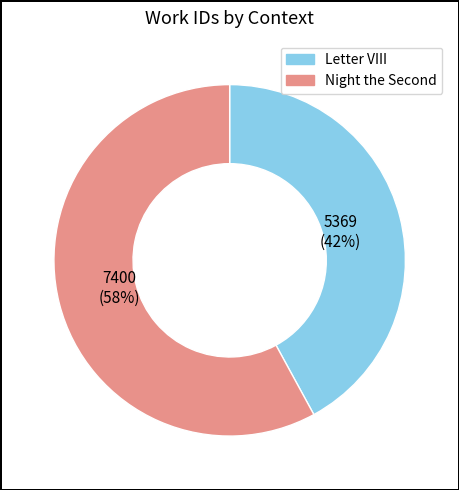

What is the largest slice in the pie chart?

Night the Second